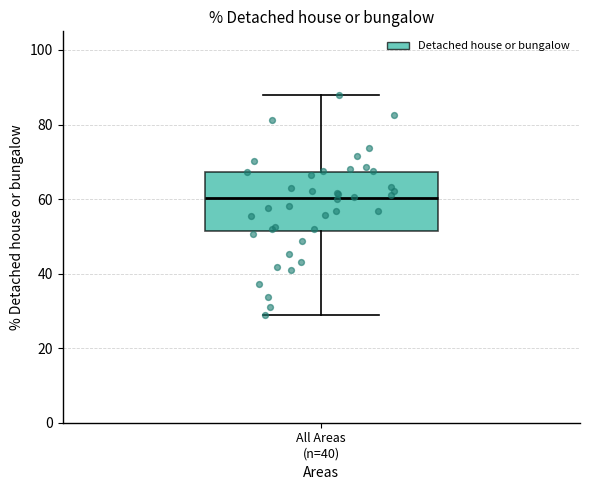

Transcribe this box plot: give where the median line is, the range the box spans, and where the two whiskers end, as read against the y-axis. The values are not printed on the chart, so give them approximately, as read against the axis.

median 60, box 52 to 68, whiskers 28 to 88